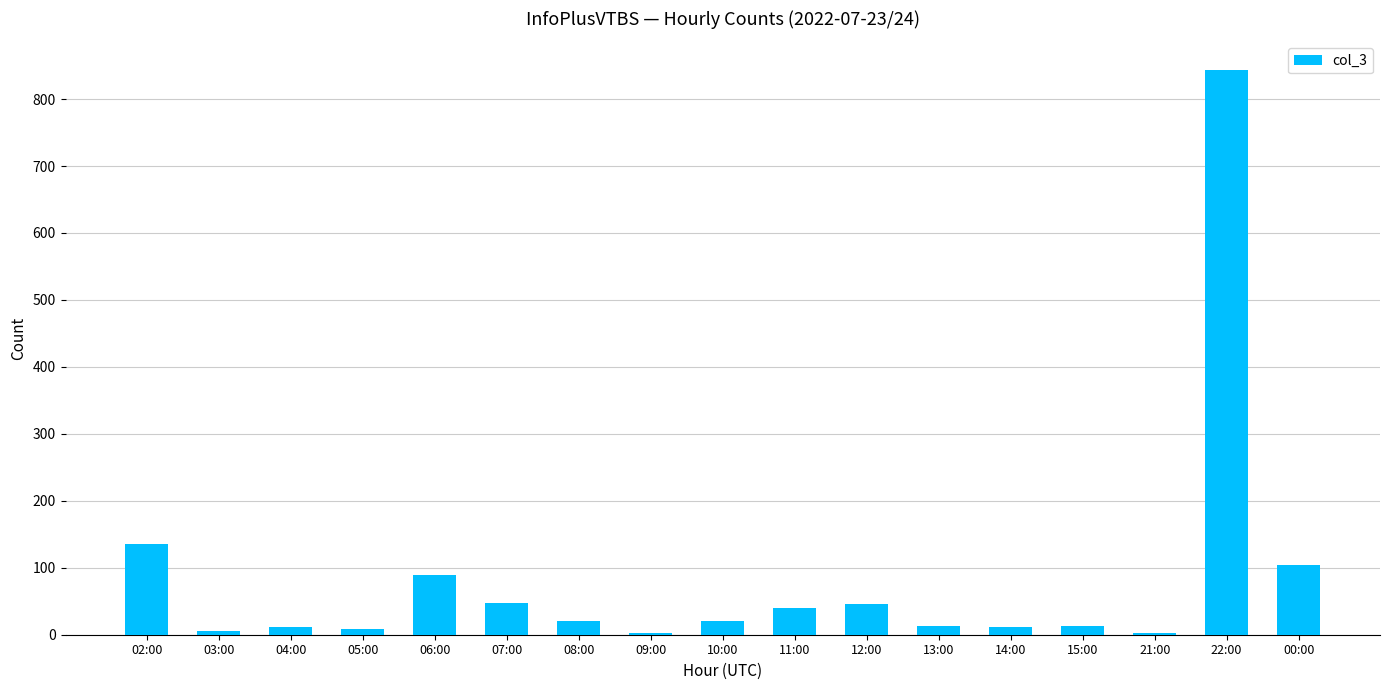

At which label is the value closest to 423?

02:00